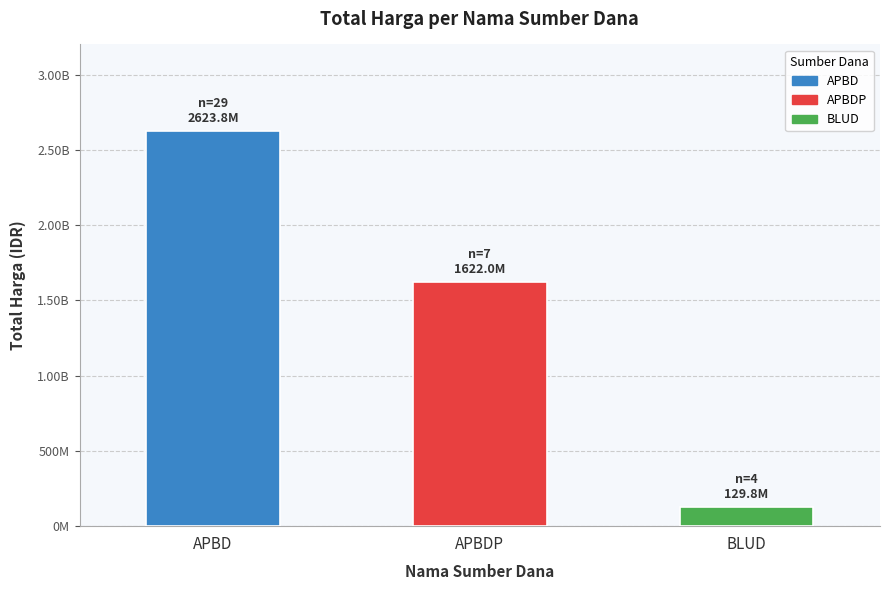

Reading left to right, what are all the values shown in this chart?

2623786025	1622018150	129791000